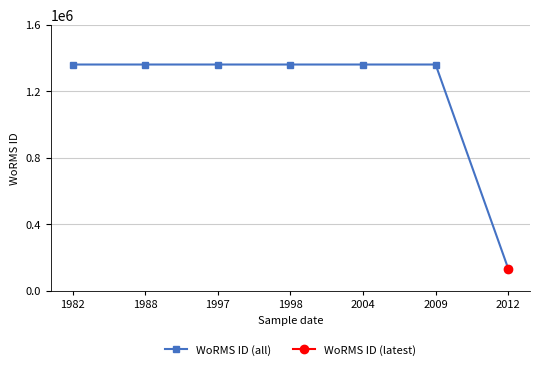

Where is the data nearest to the value 747870?

1982